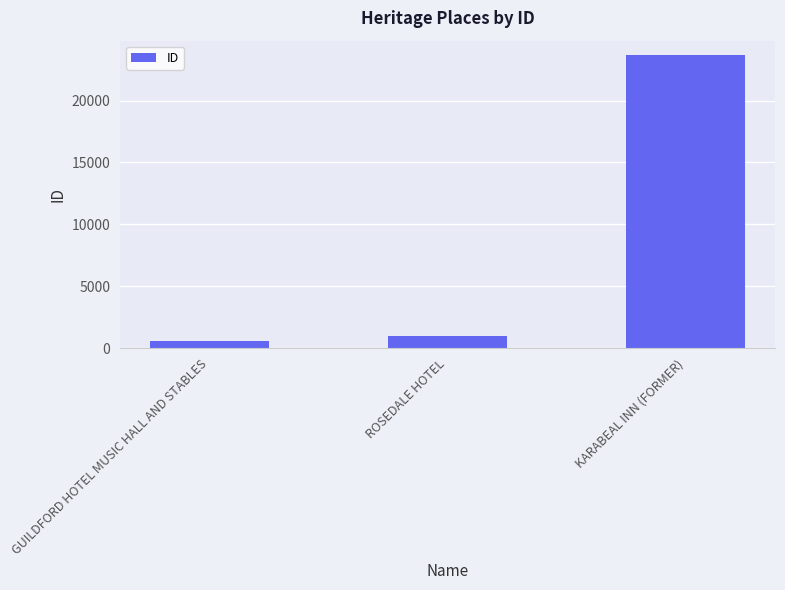

Reading right to left, list all the values displayed in this chart.

KARABEAL INN (FORMER)=23653	ROSEDALE HOTEL=996	GUILDFORD HOTEL MUSIC HALL AND STABLES=562